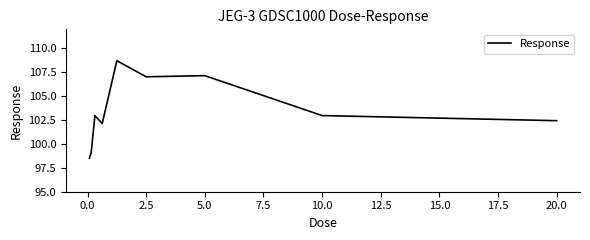

What is the difference between the maximum and minimum values?

10.2